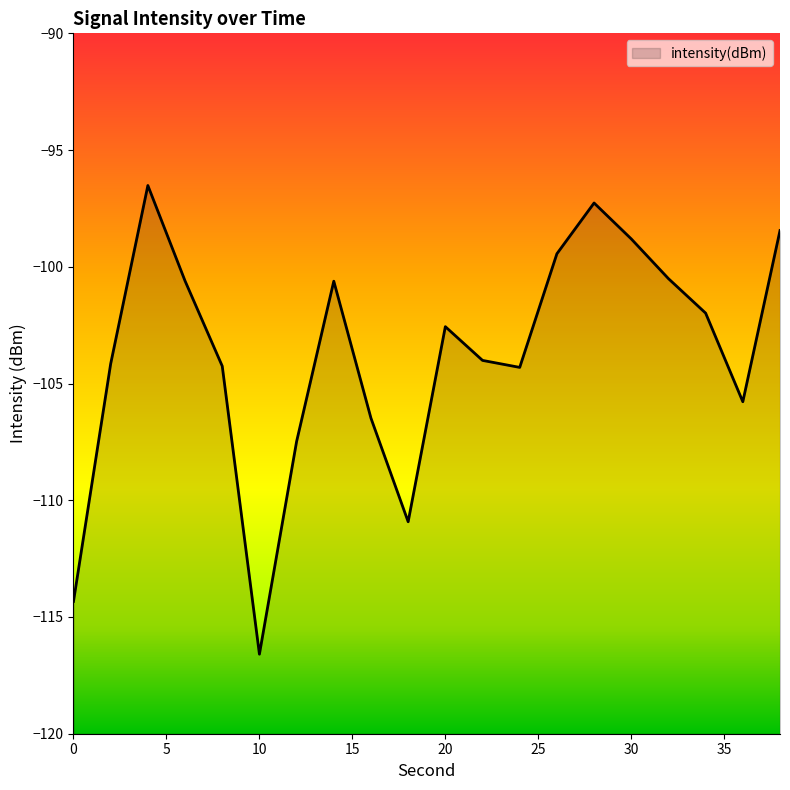

Reading left to right, what are all the values shown in this chart?

0=-114.3	2=-104.2	4=-96.5	6=-100.6	8=-104.3	10=-116.6	12=-107.5	14=-100.6	16=-106.5	18=-110.9	20=-102.6	22=-104.0	24=-104.3	26=-99.4	28=-97.3	30=-98.8	32=-100.5	34=-102.0	36=-105.8	38=-98.4